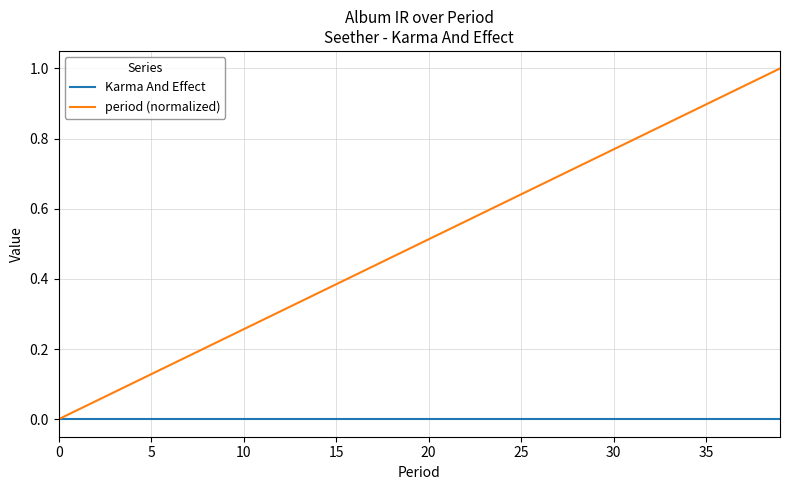

Which series has the largest total across all categories?

period (normalized)